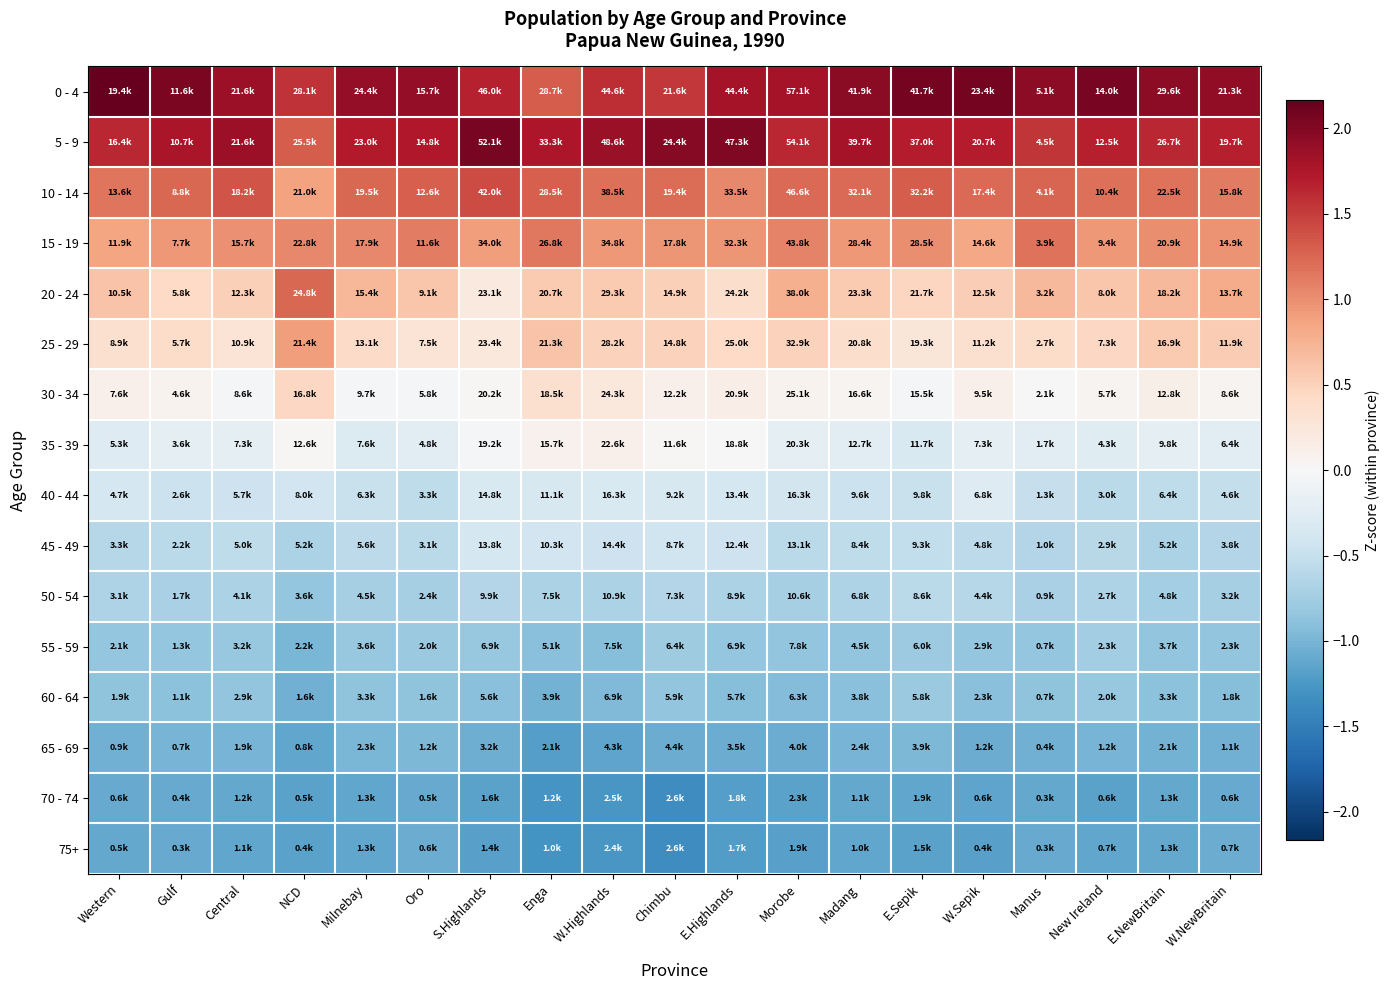

What is the smallest value displayed?

-1.4